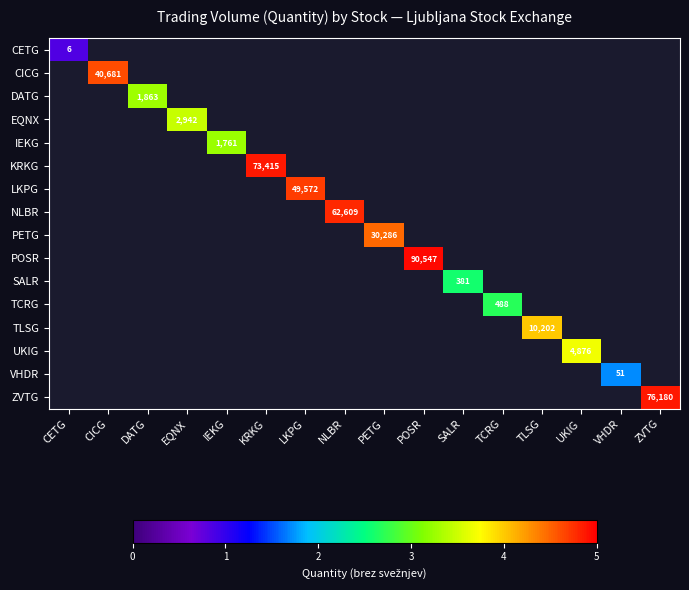

What is the approximate value of NLBR at NLBR?

4.8